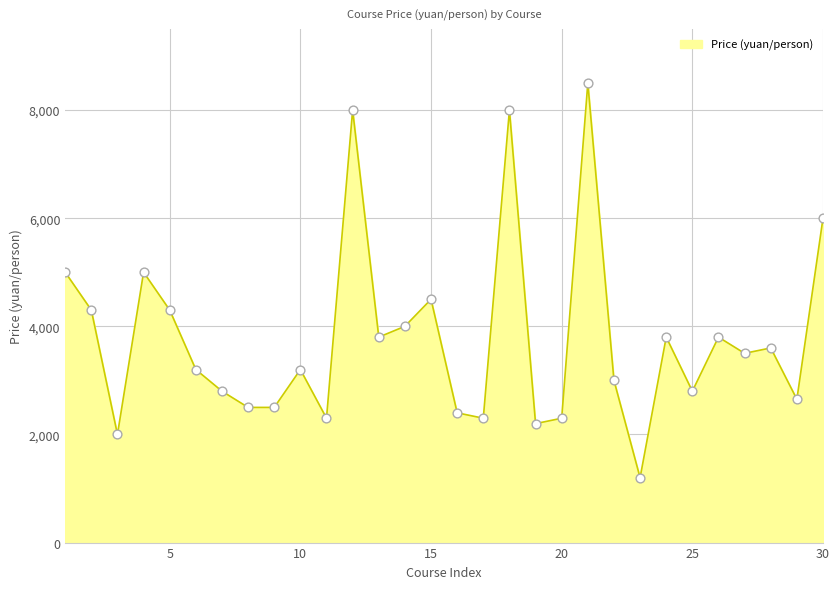

What is the maximum value shown in the chart?

8500